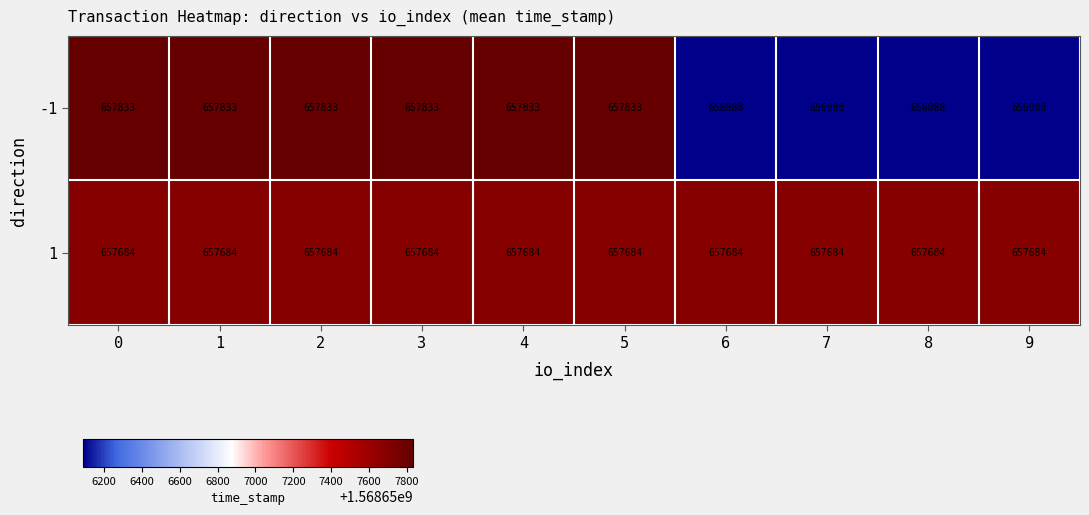

Reading left to right, extract all data points from this chart.

-1: 0=657833	1=657833	2=657833	3=657833	4=657833	5=657833	6=656088	7=656088	8=656088	9=656088
1: 0=657684	1=657684	2=657684	3=657684	4=657684	5=657684	6=657684	7=657684	8=657684	9=657684